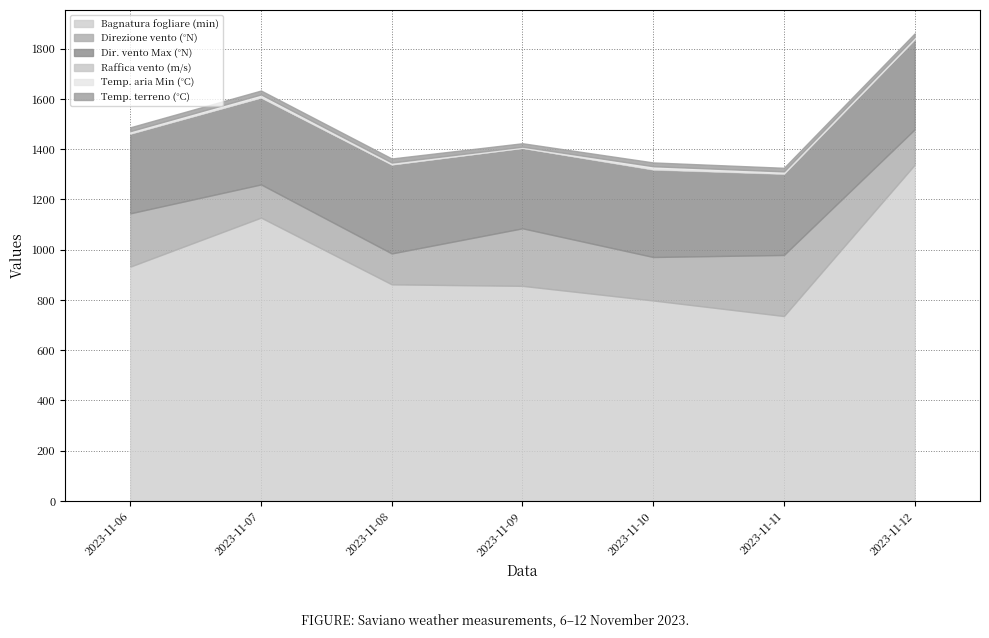

The value of Dir. vento Max (°N) at 2023-11-11 is 521.6. True or false?

False